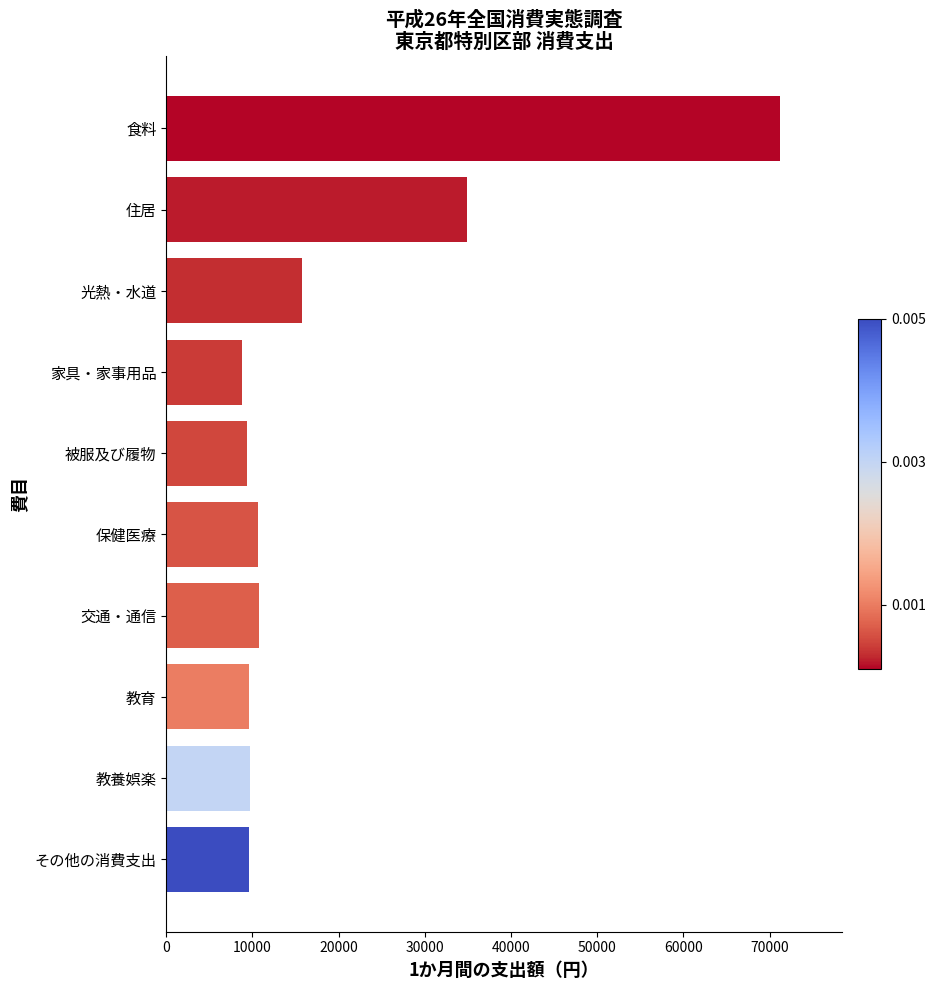

What is the label of the 10th bar from the bottom?

食料